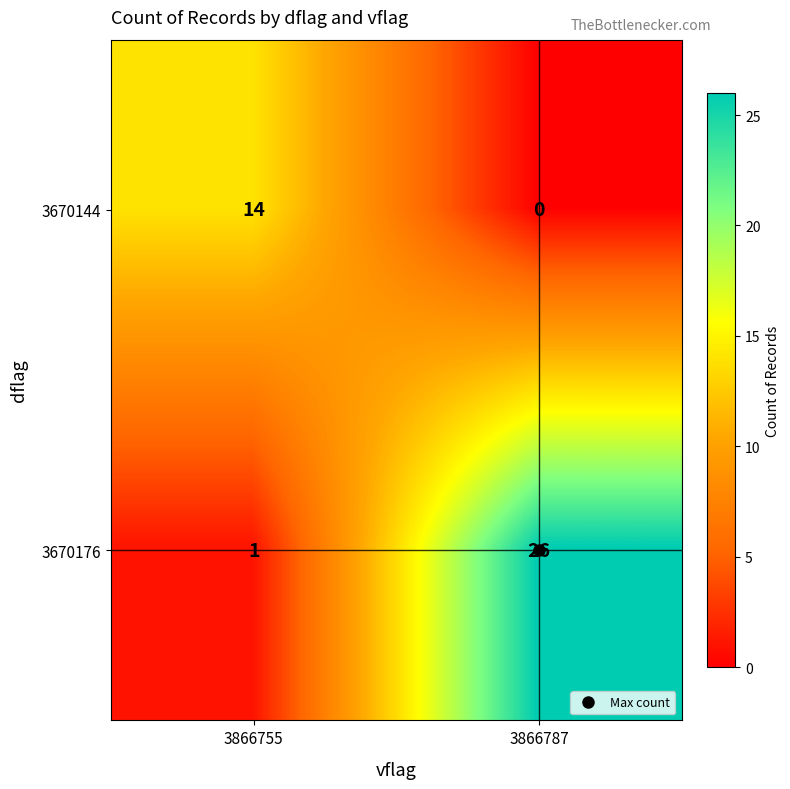

At which category is the sum across all series the highest?

3866787